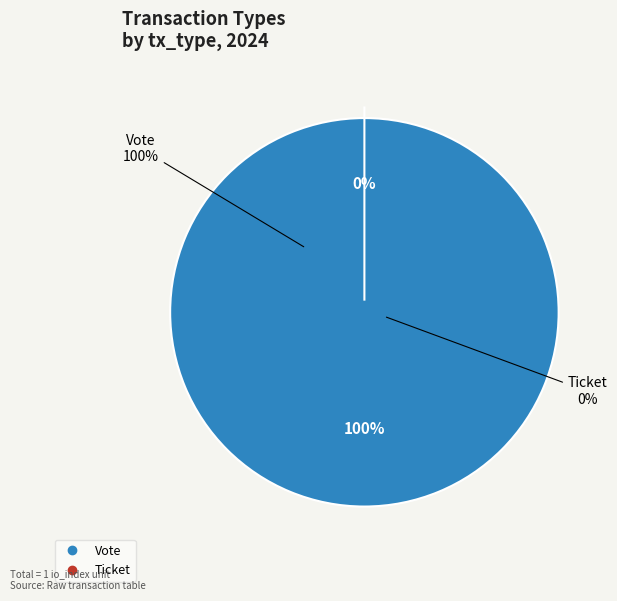

Which category has the biggest portion of the pie?

Vote